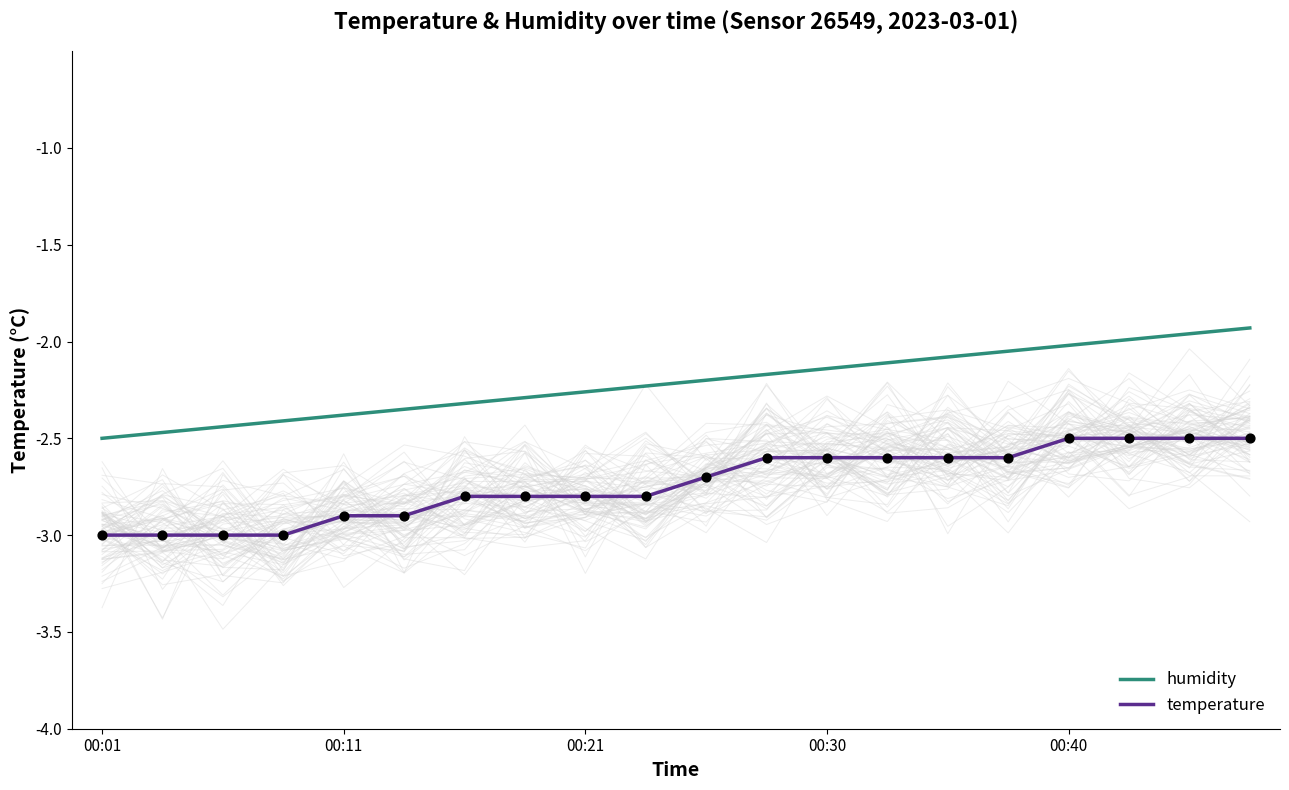

Which series reaches the minimum Y coordinate?

temperature